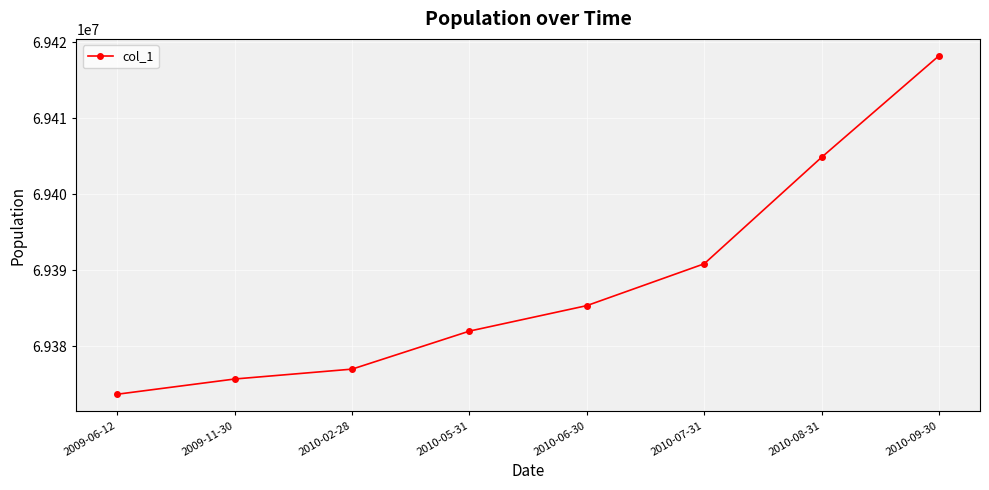

At which label is the value closest to 69395950?

2010-07-31